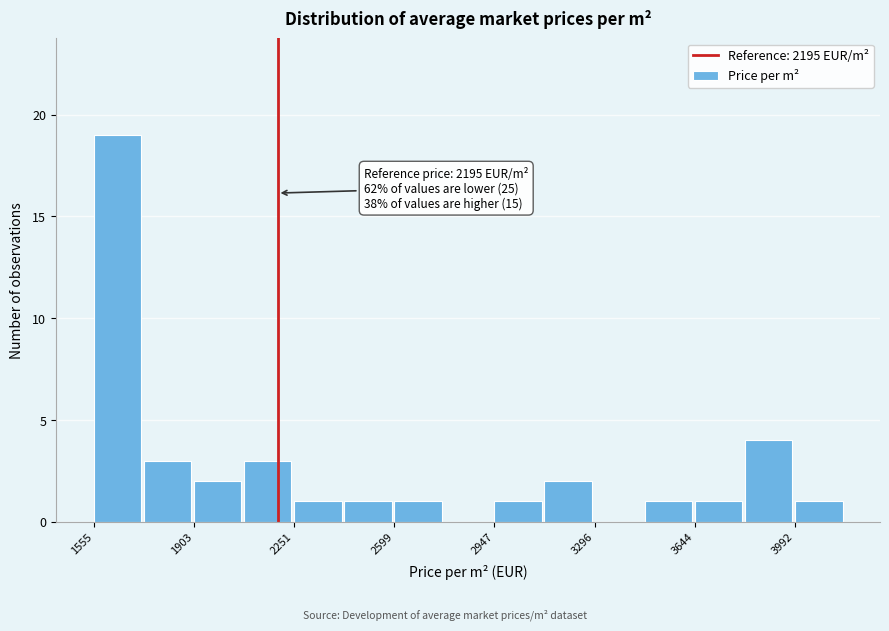

Read against the x-axis, roughly where is the centre of the tallest bar?

1650